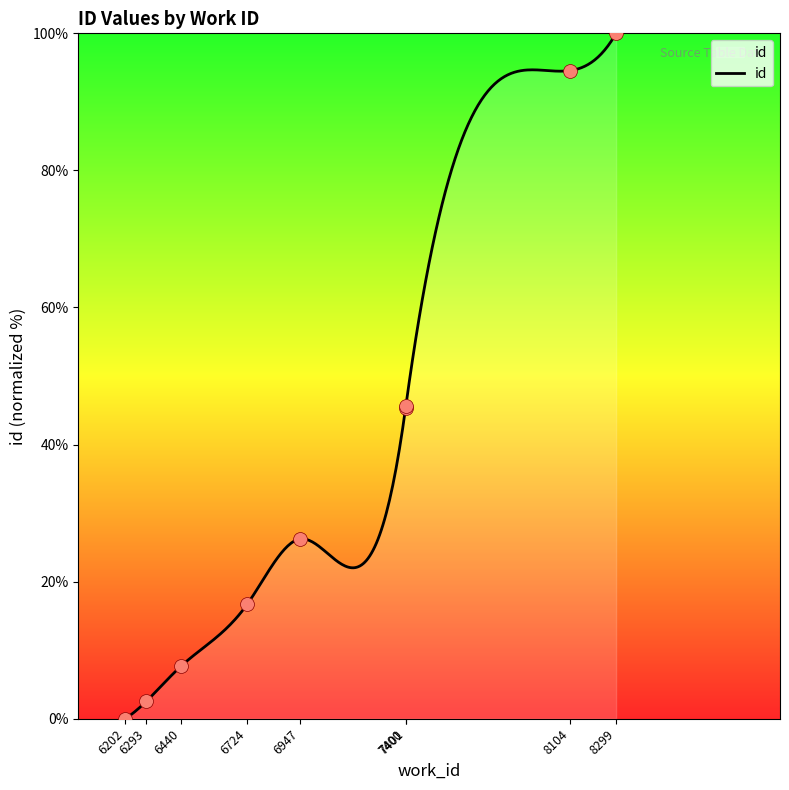

What is the ratio of the value at 6724 to the value at 6293?

6.5